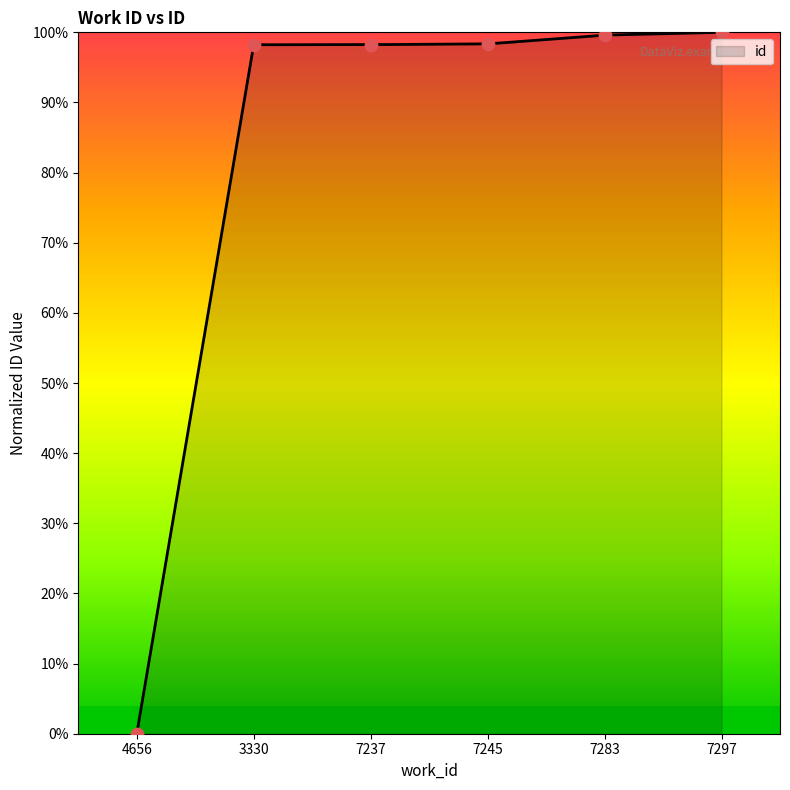

Which has a higher value, 7283 or 4656?

7283